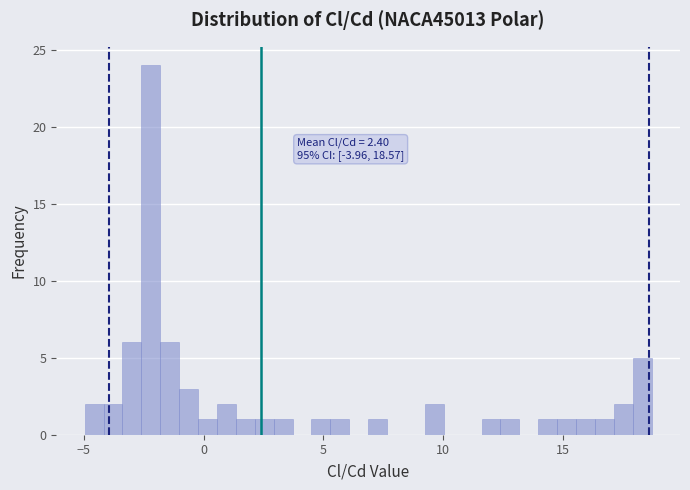

Around what value on the x-axis is the tallest bar? Give the approximate position of its centre, as read against the axis.

-2.0